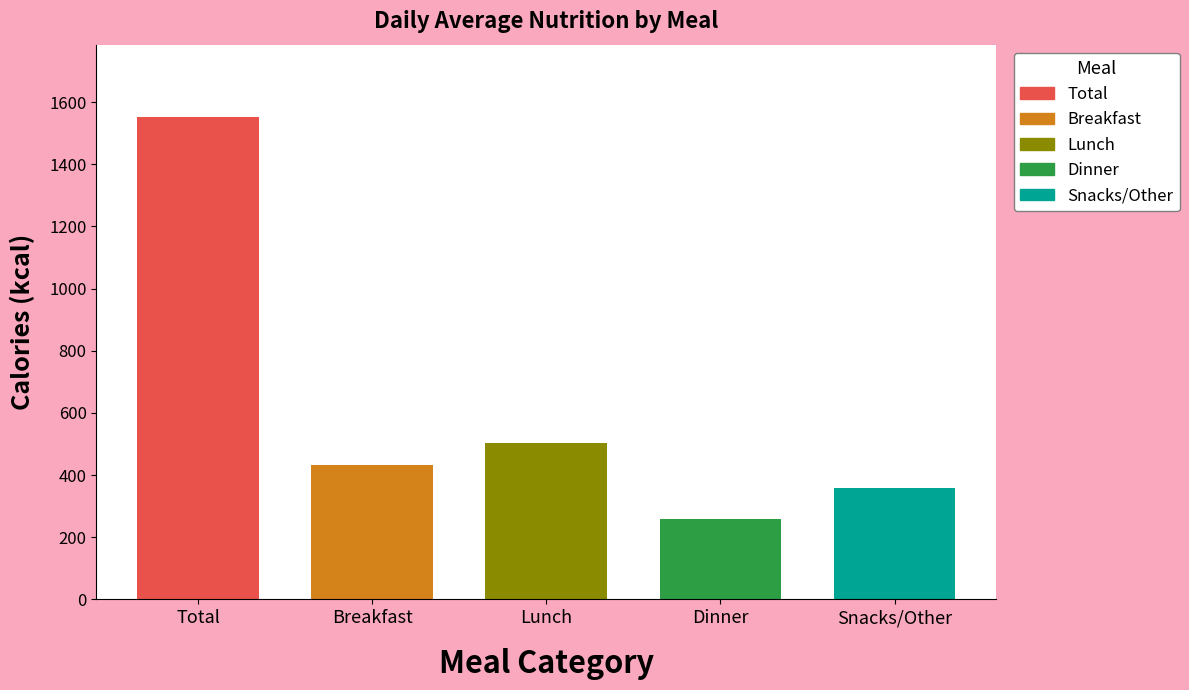

True or false: Fat (g) has a value of 14.8 at Dinner.

False